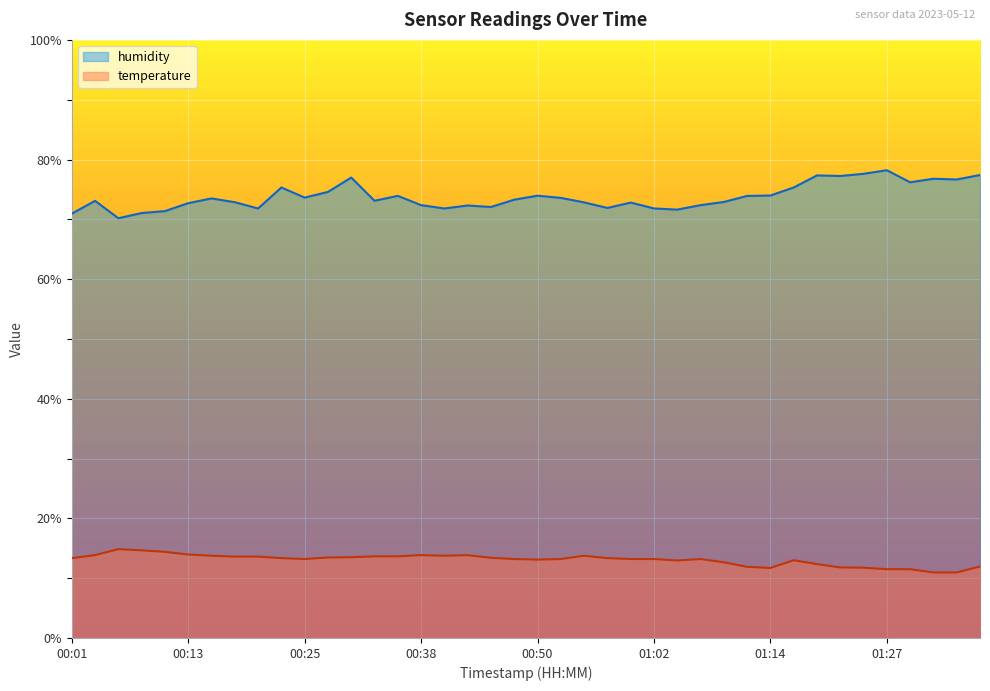

Which has a higher value, 00:50 or 00:57?

00:57